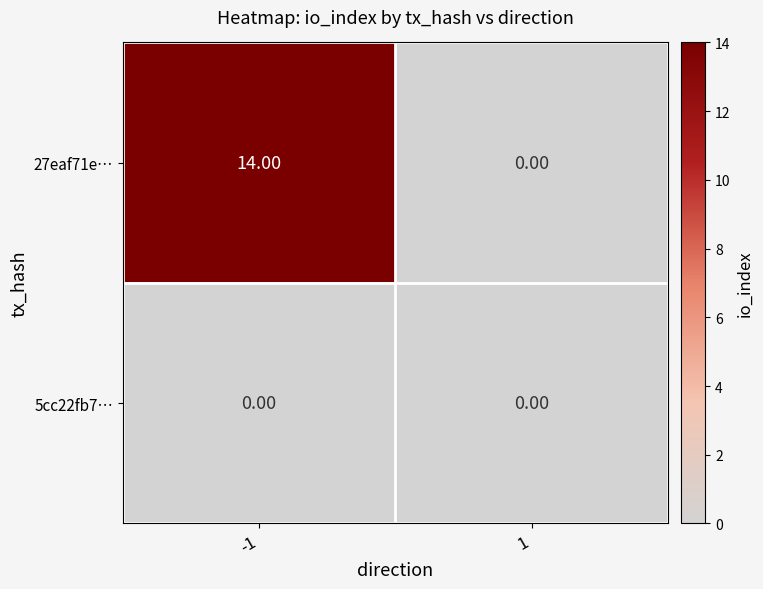

Rank the series at -1 from lowest to highest value.

5cc22fb7…, 27eaf71e…